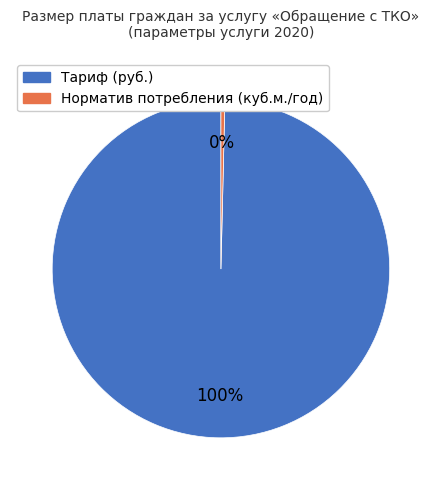

True or false: Норматив потребления (куб.м./год) accounts for 15% of the total.

False